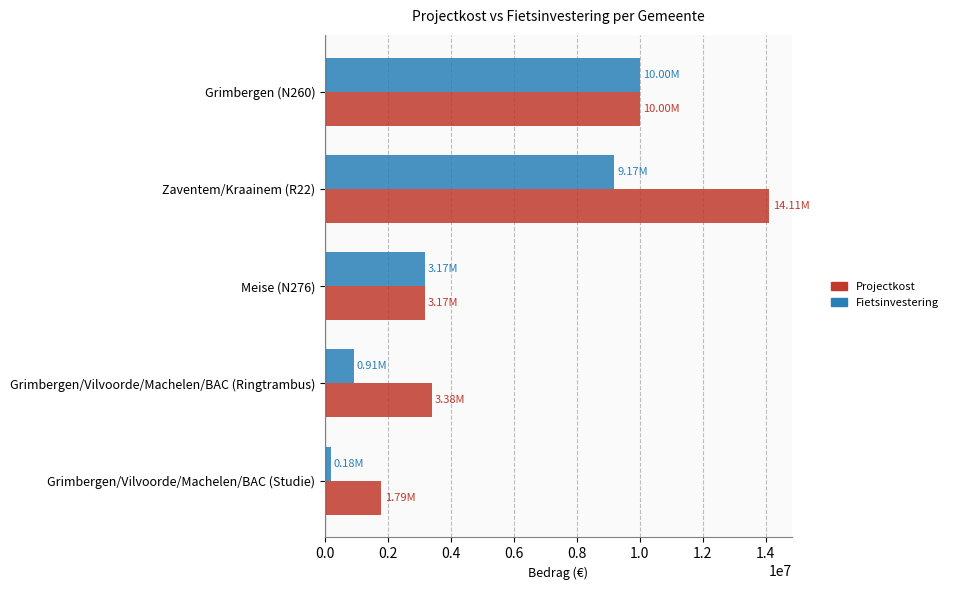

At which category is the sum across all series the highest?

Zaventem/Kraainem (R22)